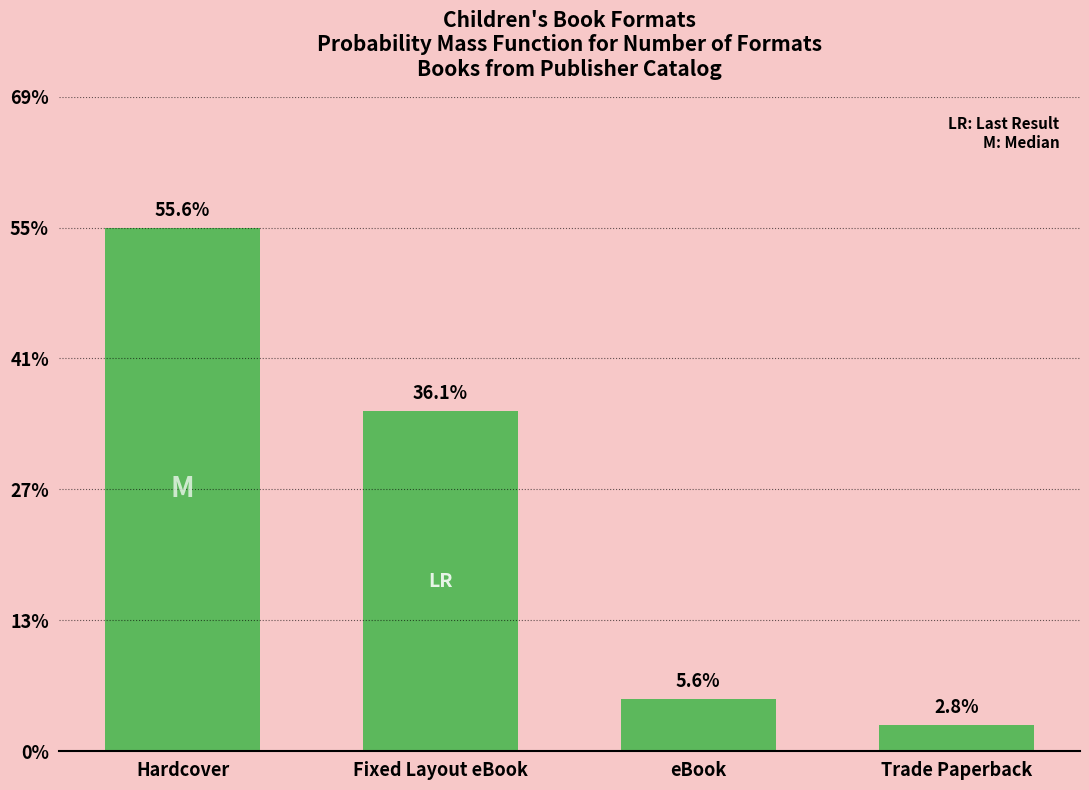

Are the bars horizontal?

No